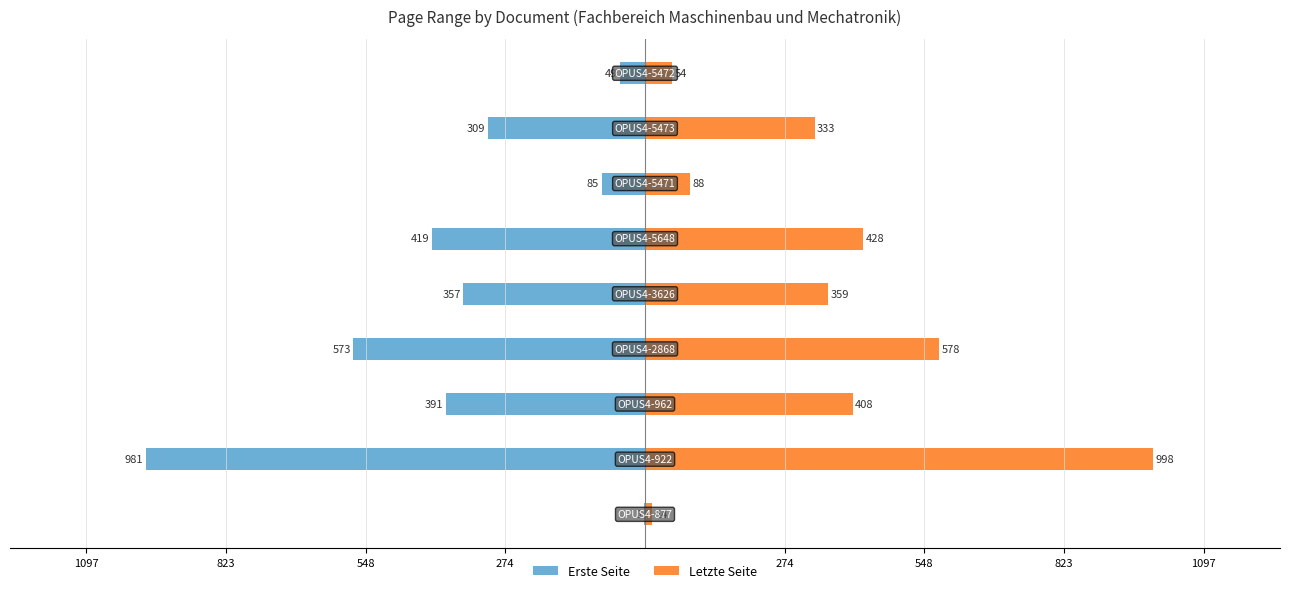

At how many categories does at least one series exceed -348?

9